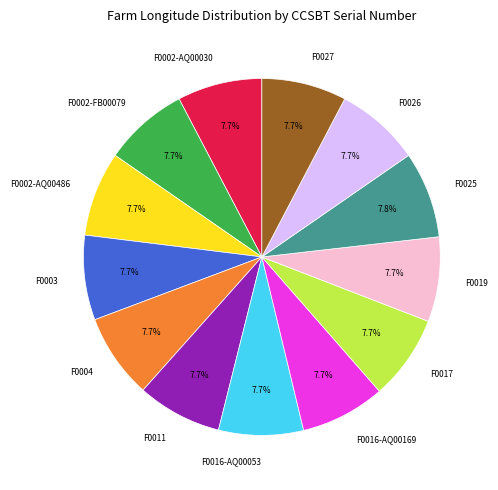

Does any single category account for the majority?

No